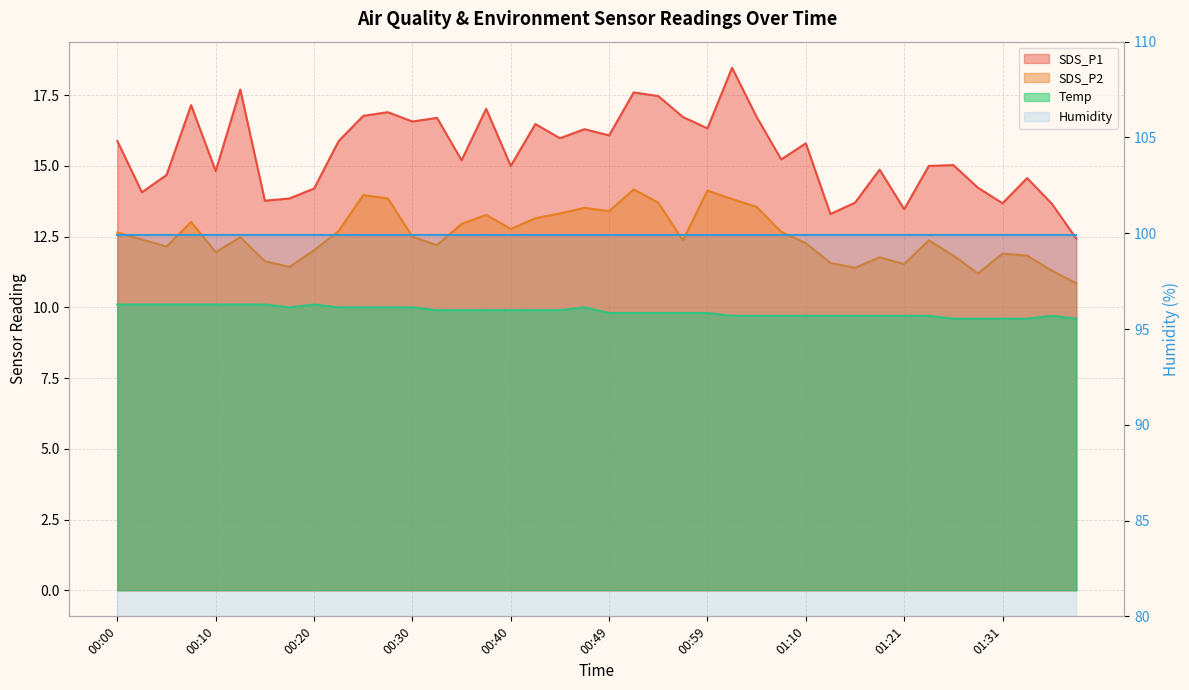

True or false: SDS_P1 and Temp cross at least once.

False